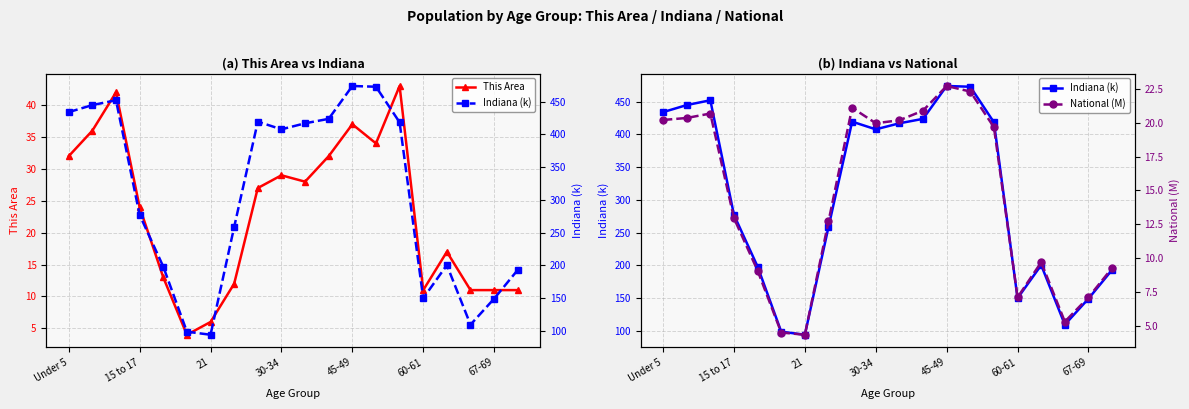

Count the number of data series in this chart.

3